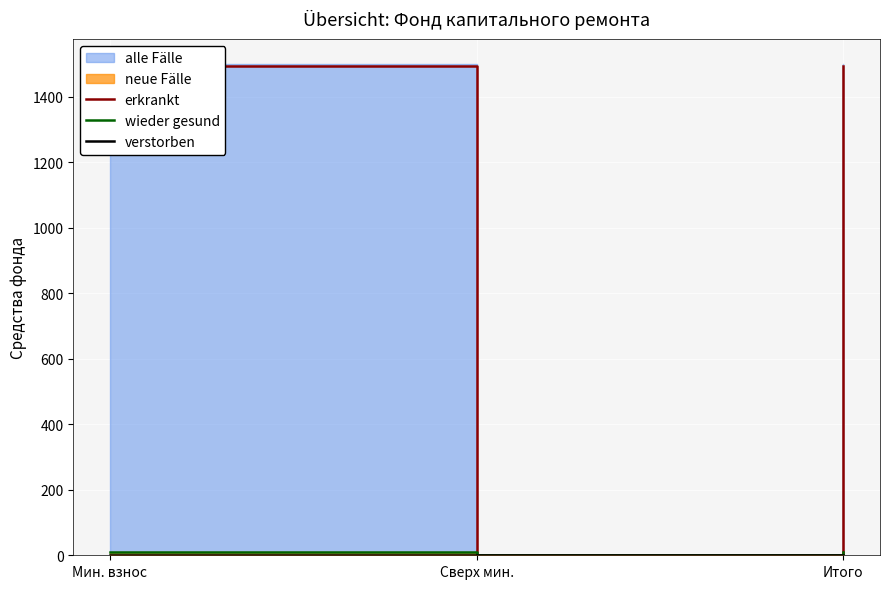

Rank the series at Сверх мин. from highest to lowest value.

erkrankt, wieder gesund, verstorben